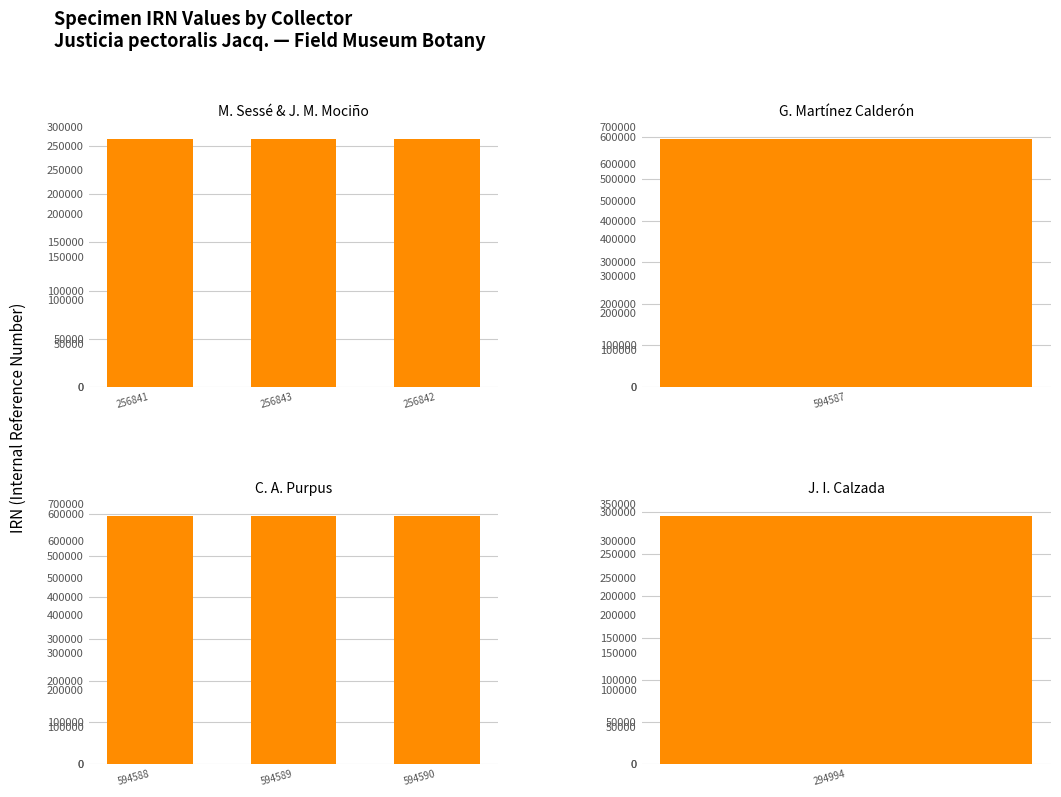

What position from the left is 256842?

3